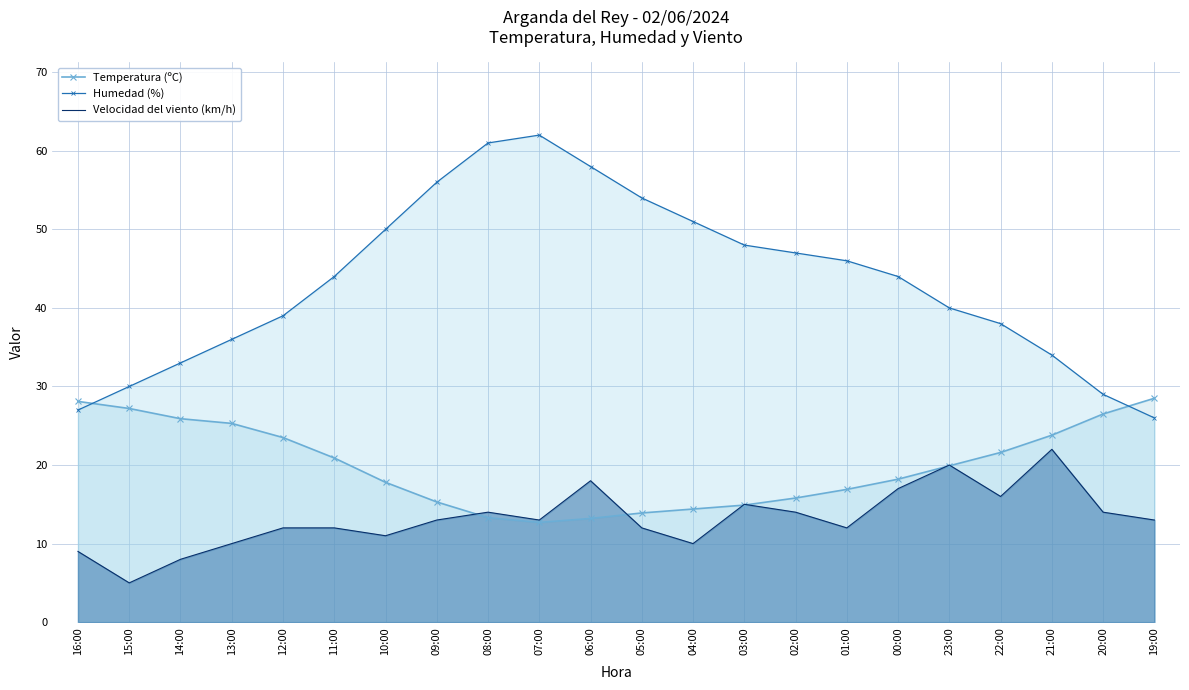

What is the label of the 2nd point from the left?

15:00